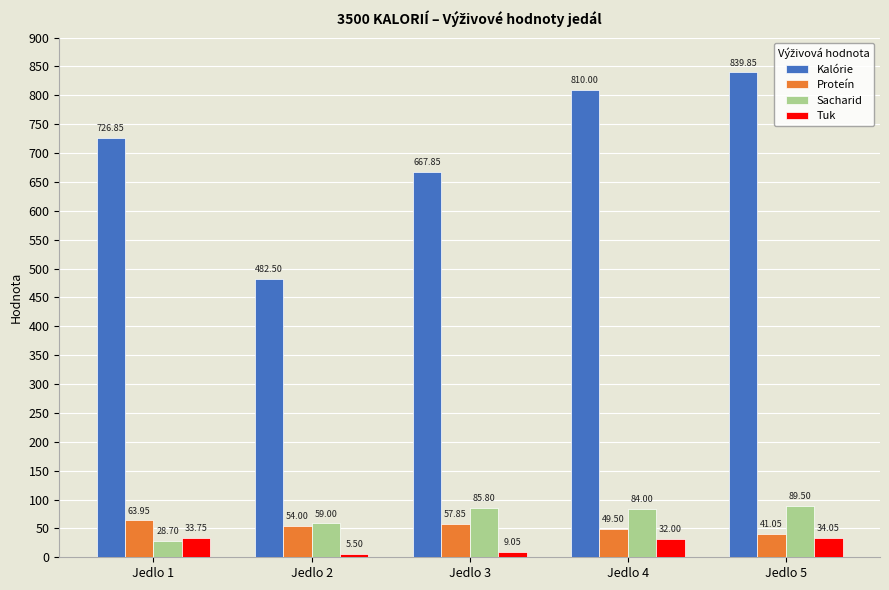

At which label is Proteín closest to 52?

Jedlo 2